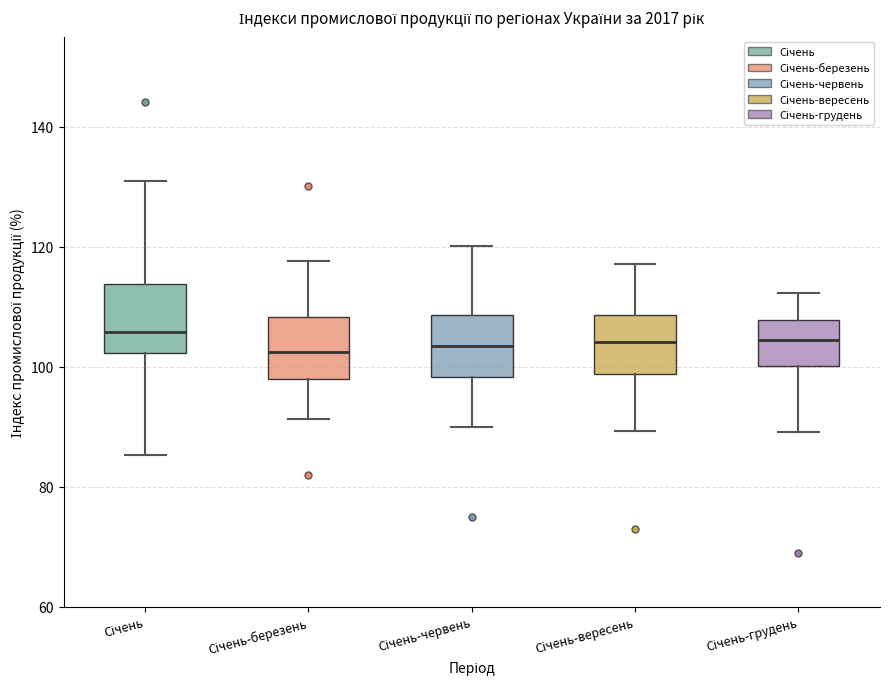

Reading left to right, transcribe this box plot: for each box, give where its median line is, the range the box spans, and where its two whiskers end, as read against the y-axis. The values are not printed on the chart, so give them approximately, as read against the axis.

Січень: median 106, box 102 to 114, whiskers 86 to 132
Січень-березень: median 102, box 98 to 108, whiskers 92 to 118
Січень-червень: median 104, box 98 to 108, whiskers 90 to 120
Січень-вересень: median 104, box 98 to 108, whiskers 90 to 118
Січень-грудень: median 104, box 100 to 108, whiskers 90 to 112